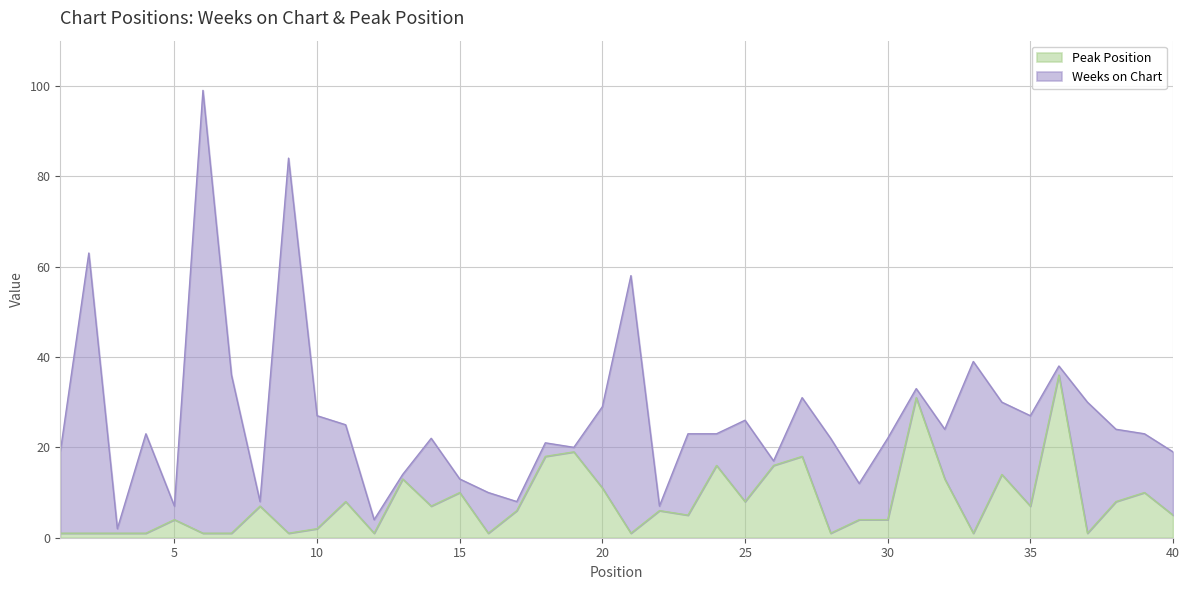

Where does the data first go above 6?

8